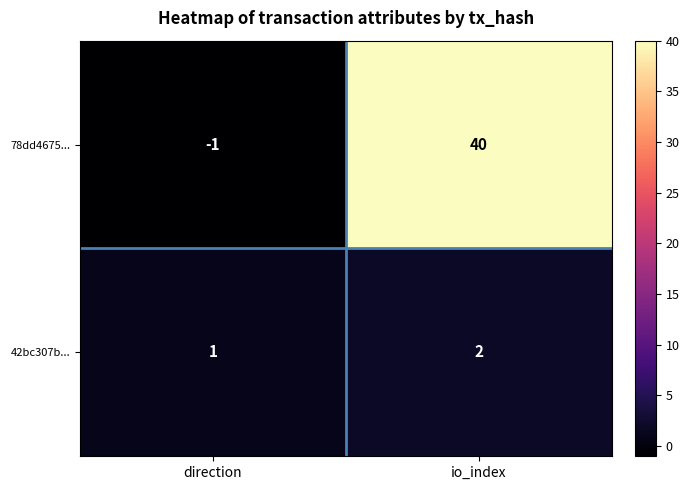

List the series in order of their overall mean, highest first.

78dd4675..., 42bc307b...